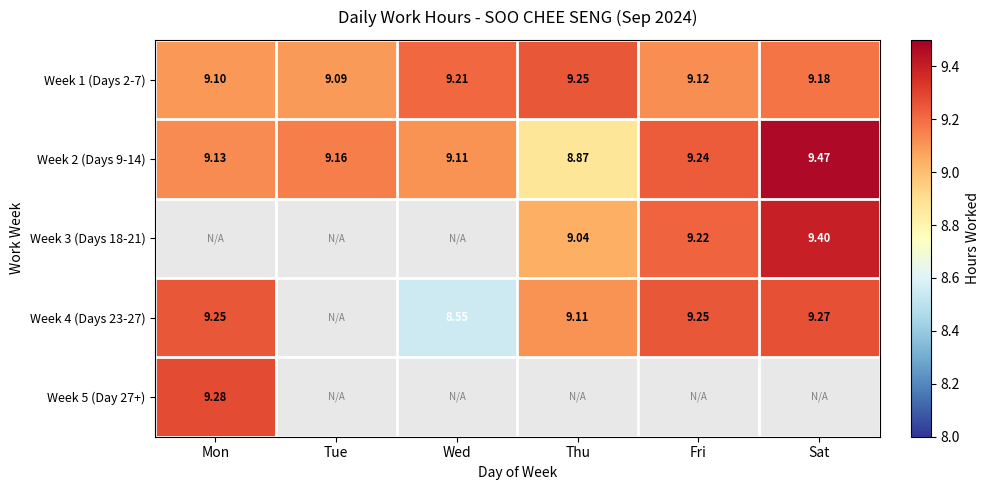

What value does the Week 2 (Days 9-14) series have at Sat?

9.5